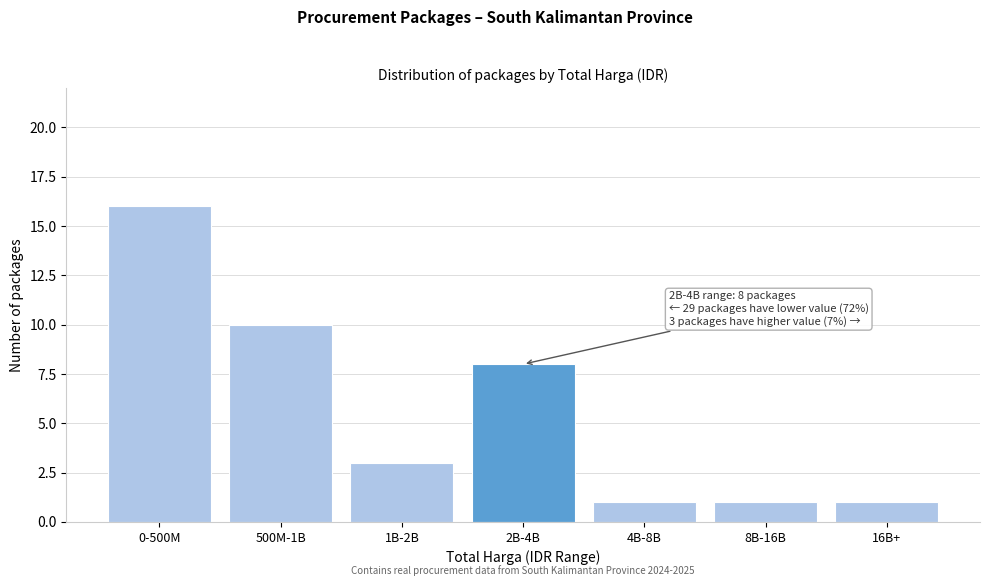

Reading left to right, transcribe all the data shown in this chart.

16	10	3	8	1	1	1